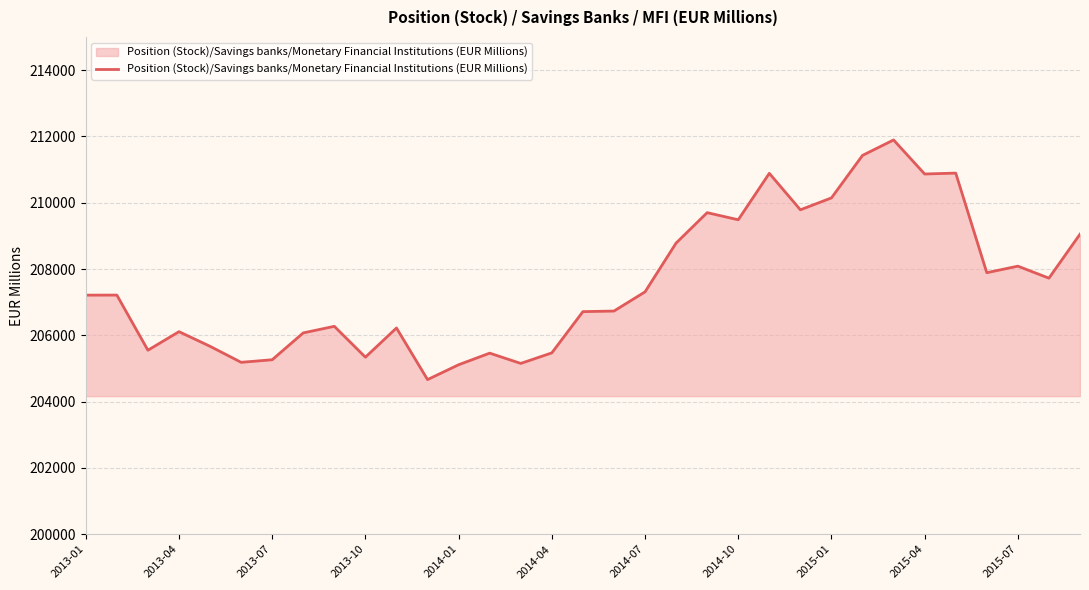

True or false: there are more than 0 points higher than both neighbors.

True